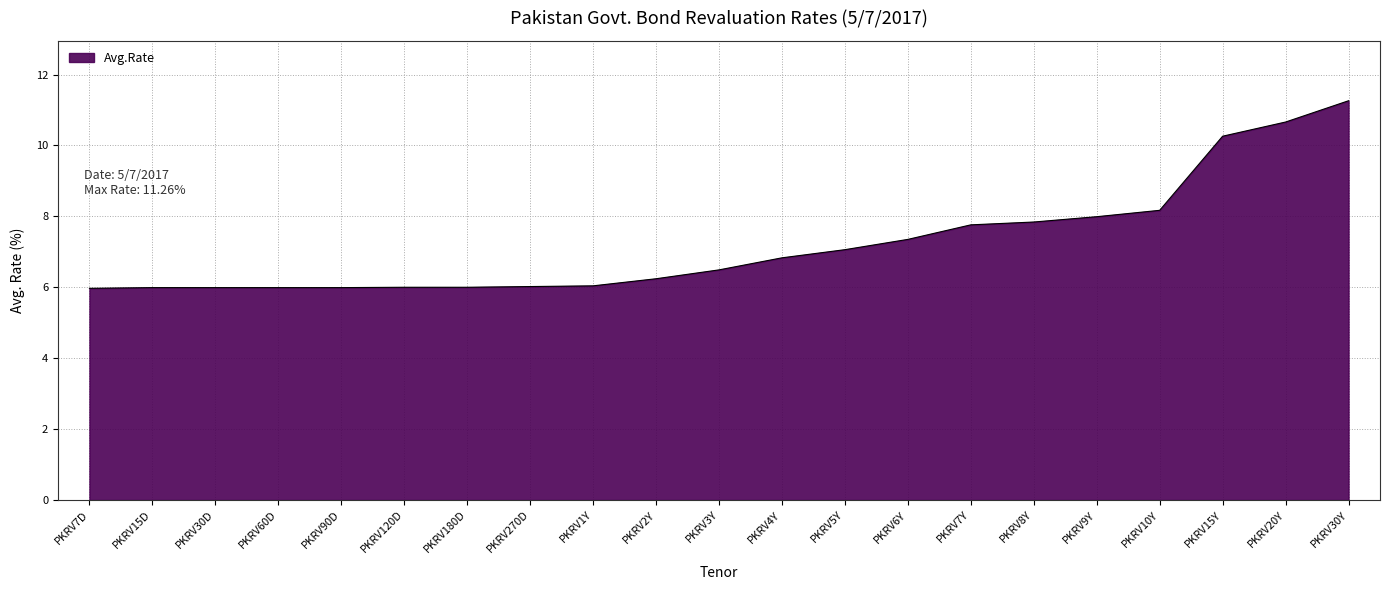

True or false: the data shows 1.9 at PKRV120D.

False